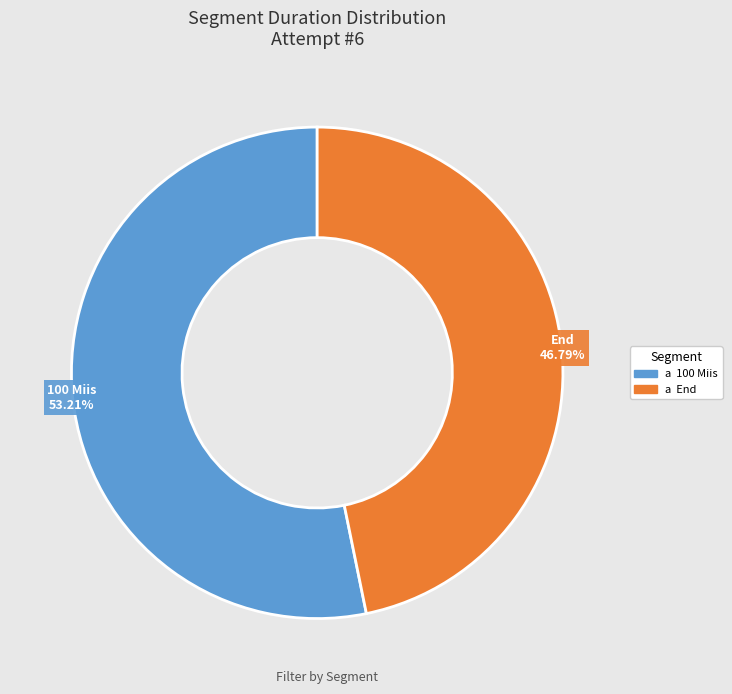

Does any single category account for the majority?

Yes